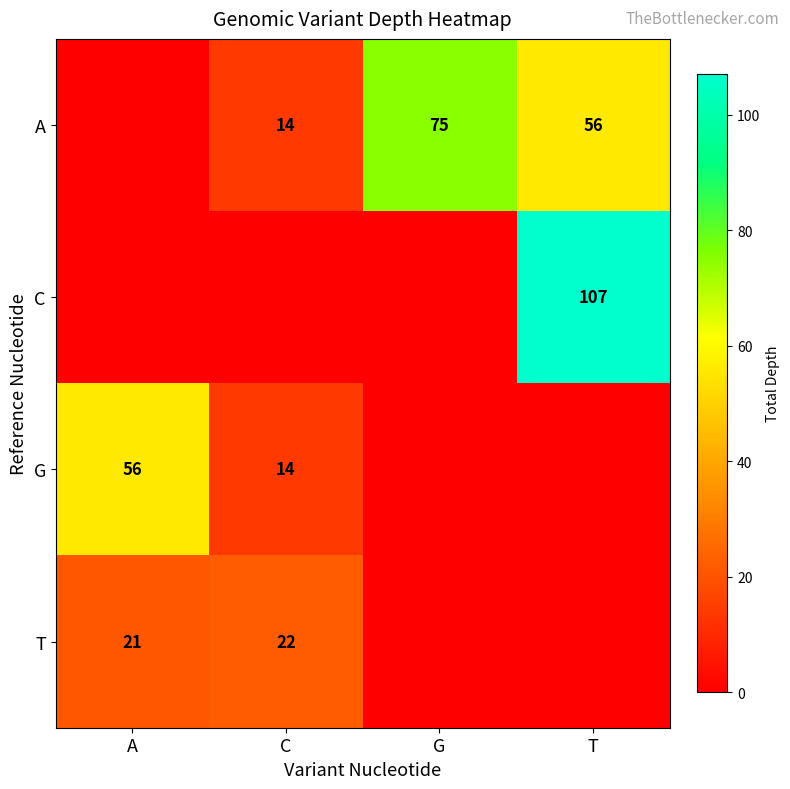

Rank the series by their average value, from highest to lowest.

A, C, G, T